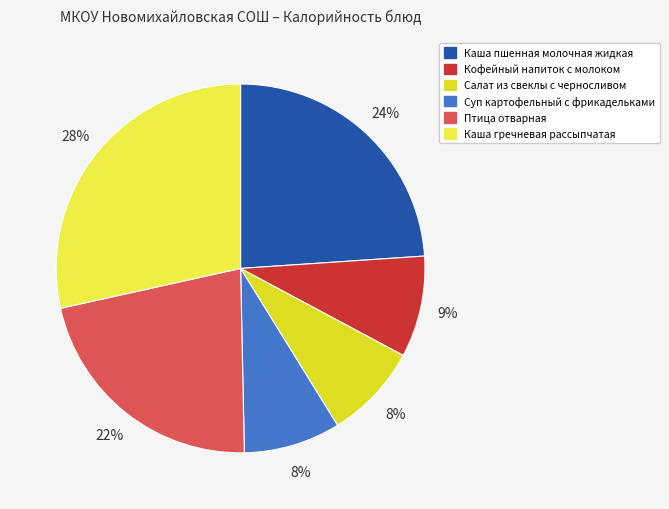

Combined, do Каша гречневая рассыпчатая and Салат из свеклы с черносливом account for over 50%?

No